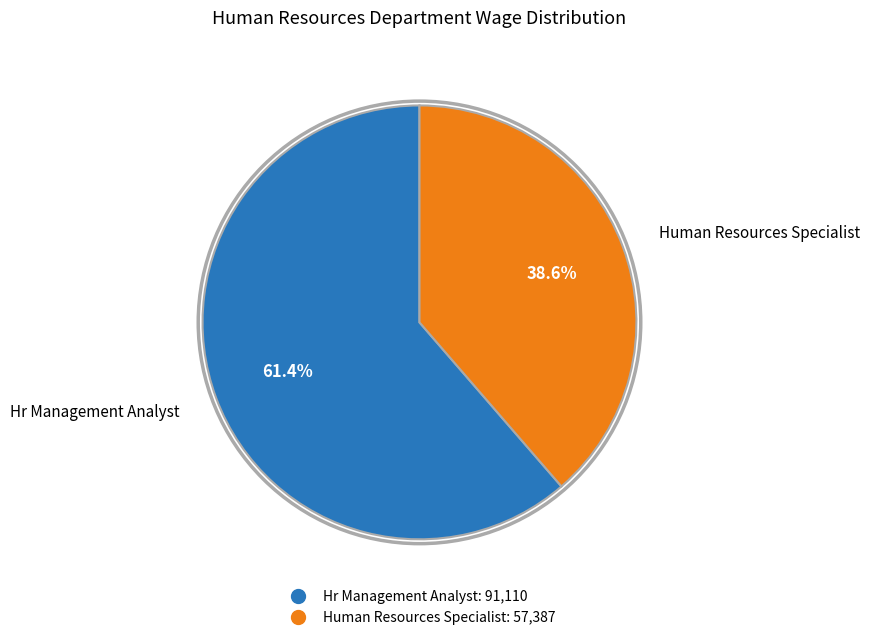

Which category has the biggest portion of the pie?

Hr Management Analyst